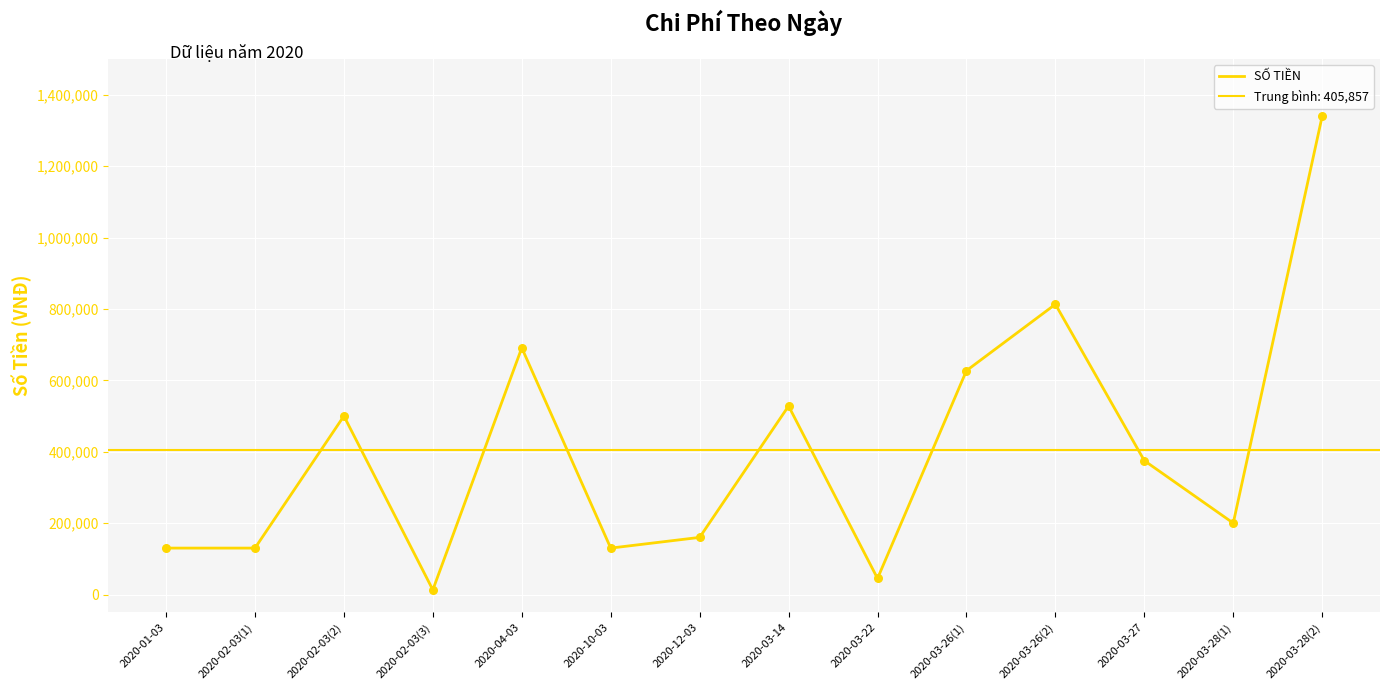

What is the change in value from 2020-03-14 to 2020-03-27?

-153000